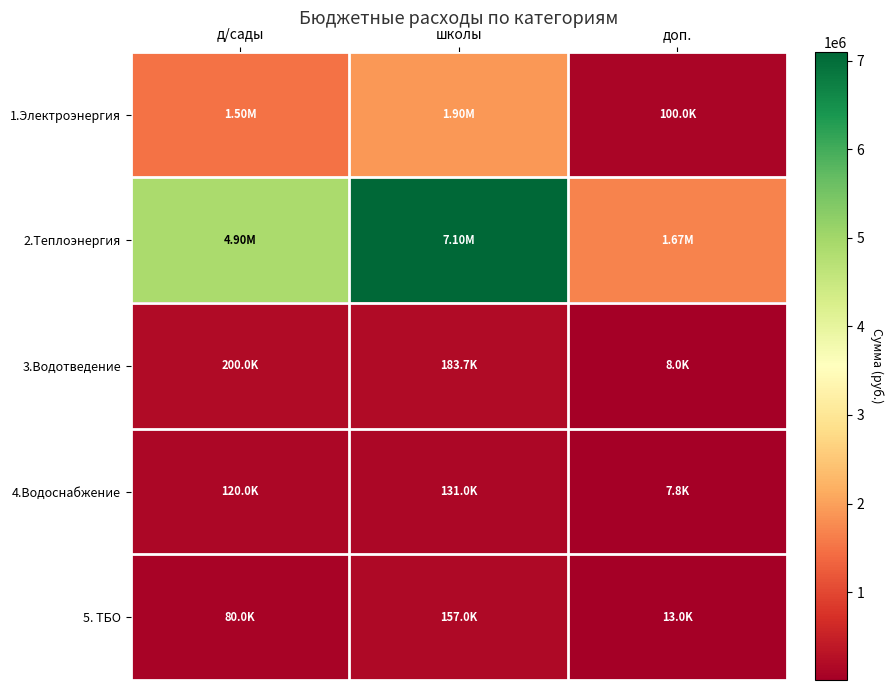

At how many categories does at least one series exceed 6367893?

1